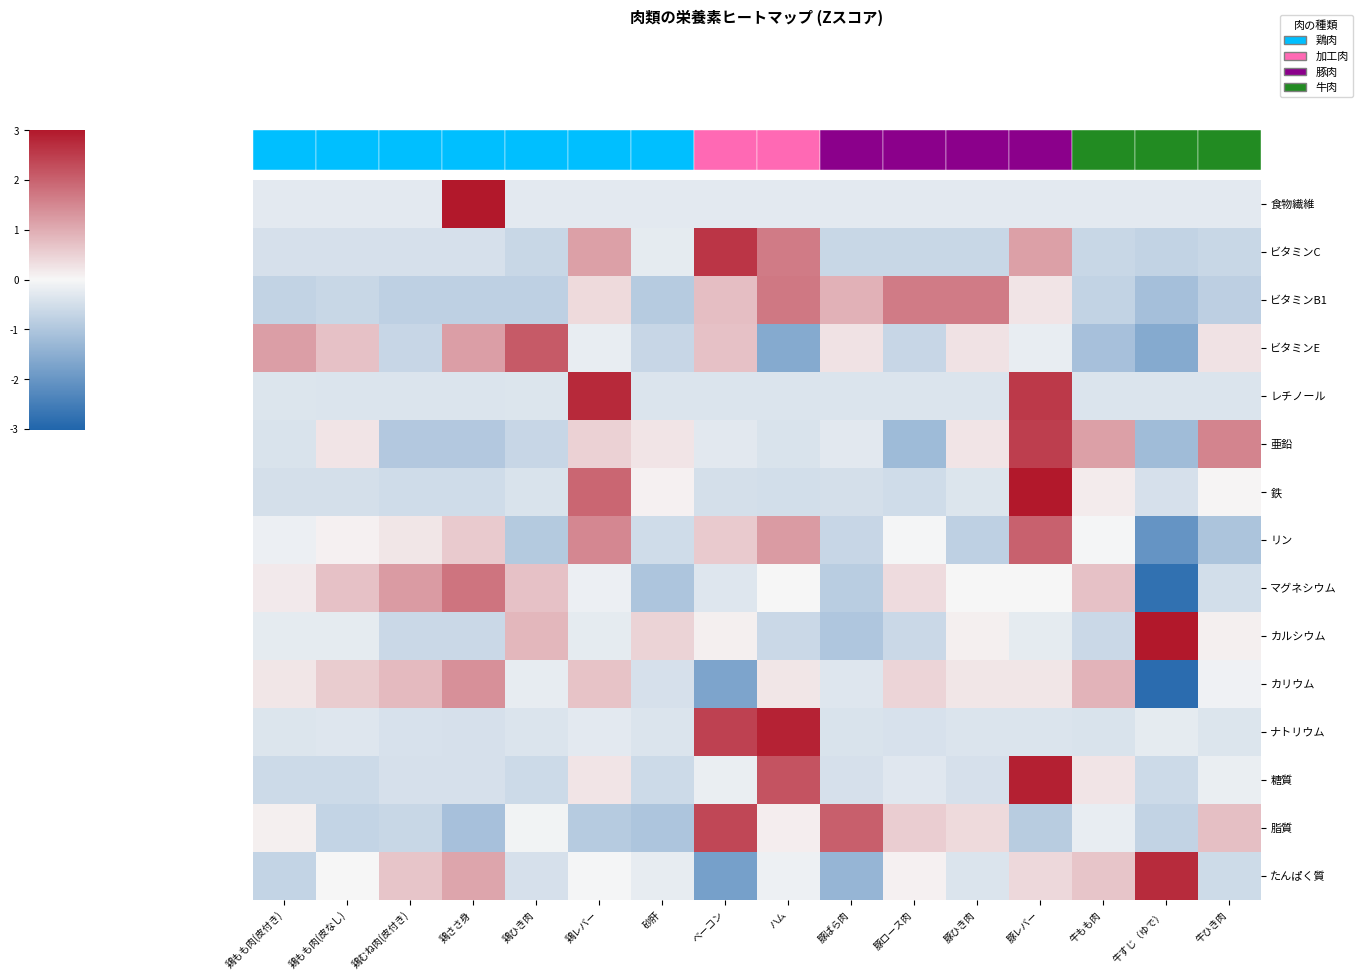

At which category is the sum across all series the highest?

豚レバー